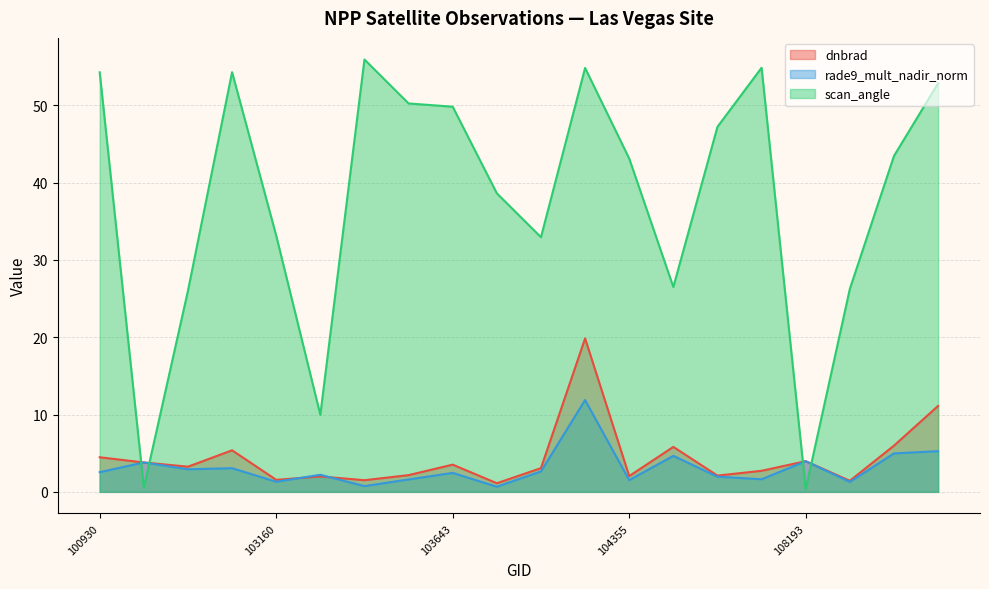

In scan_angle, how many points are higher than both neighbors (excluding endpoints)?

4